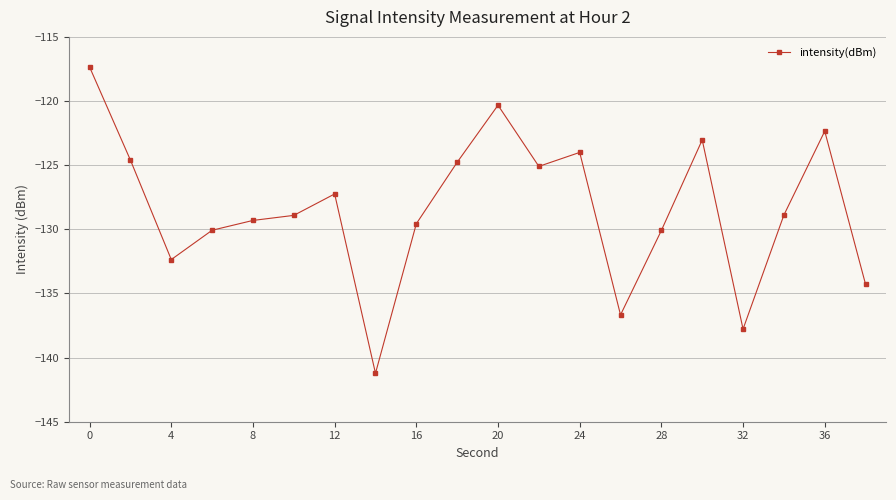

What is the smallest value displayed?

-141.2